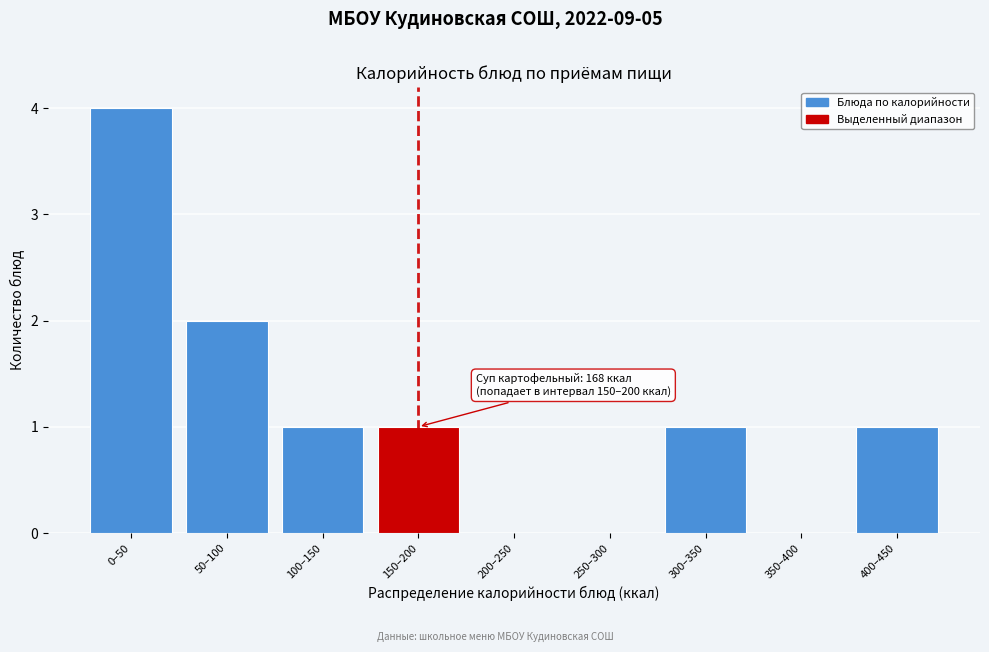

Reading left to right, transcribe all the data shown in this chart.

0–50=4	50–100=2	100–150=1	150–200=1	200–250=0	250–300=0	300–350=1	350–400=0	400–450=1